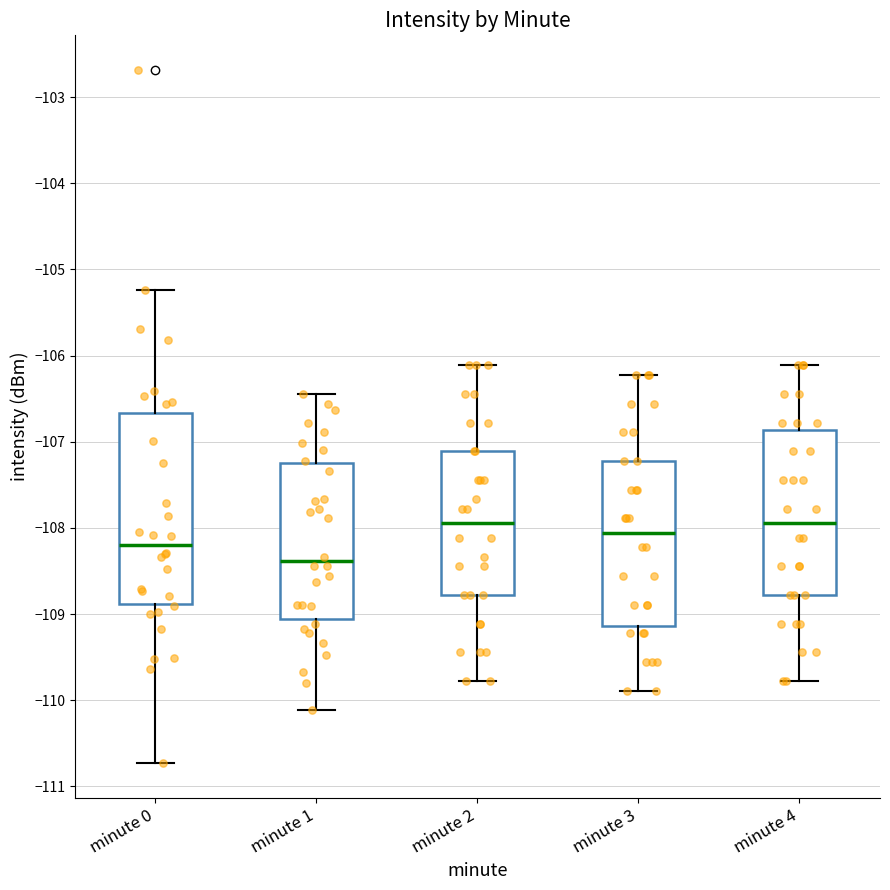

Where is the upper edge of the box for minute 3 on the y-axis? The values are not printed on the chart, so give them approximately, as read against the axis.

-107.2